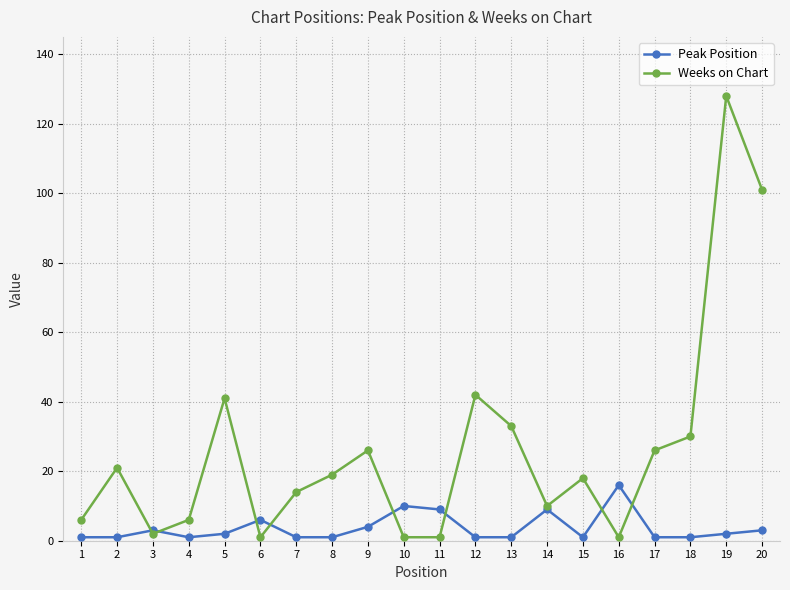

Count the number of categories in the chart.

20